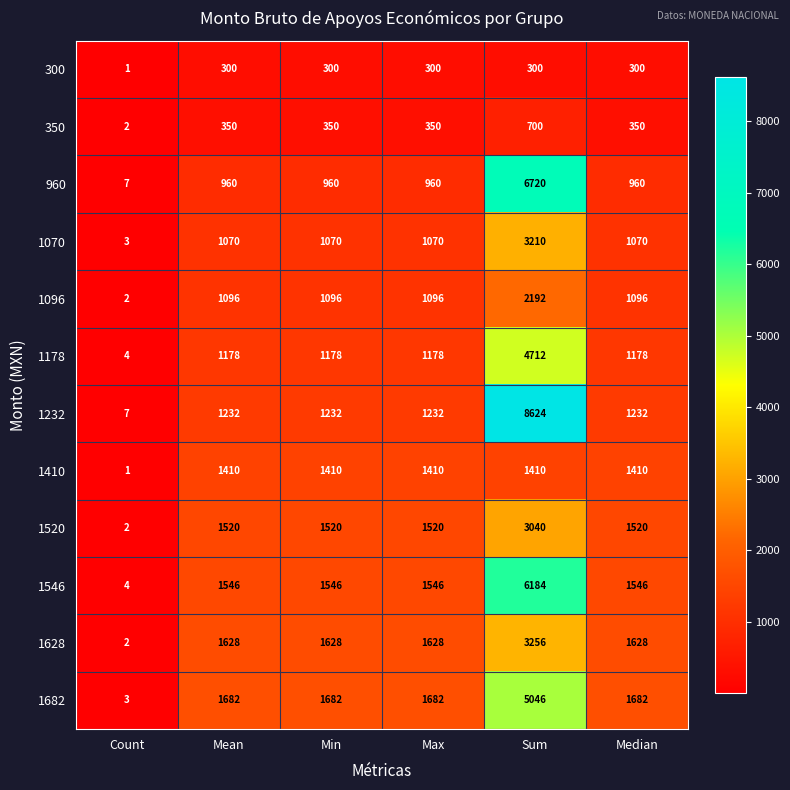

At how many categories does at least one series exceed 6963?

1